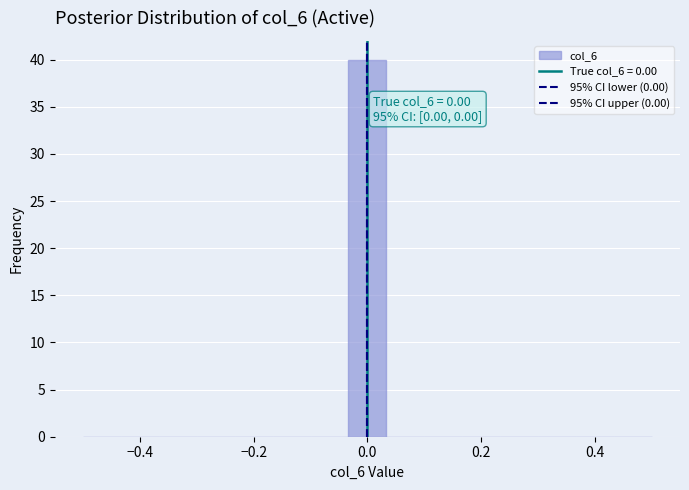

Read against the x-axis, roughly where is the centre of the tallest bar?

0.00